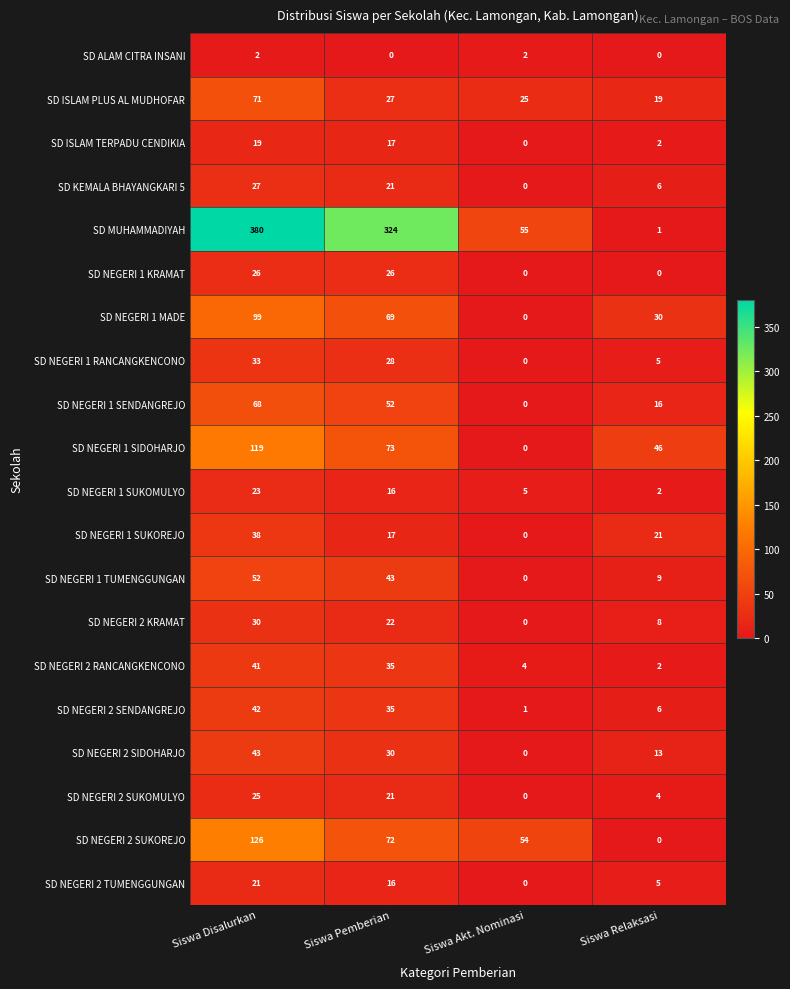

How many data points does each series have?

4